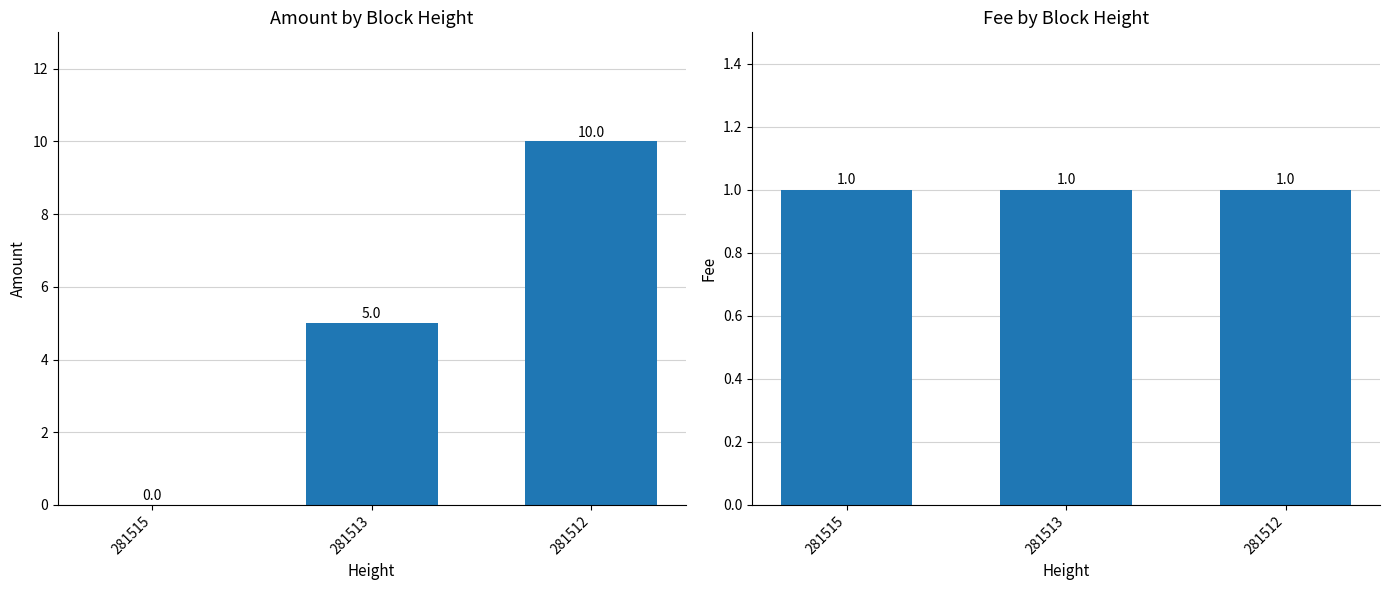

What is the value of the Fee bar at the 2nd from the left?

1